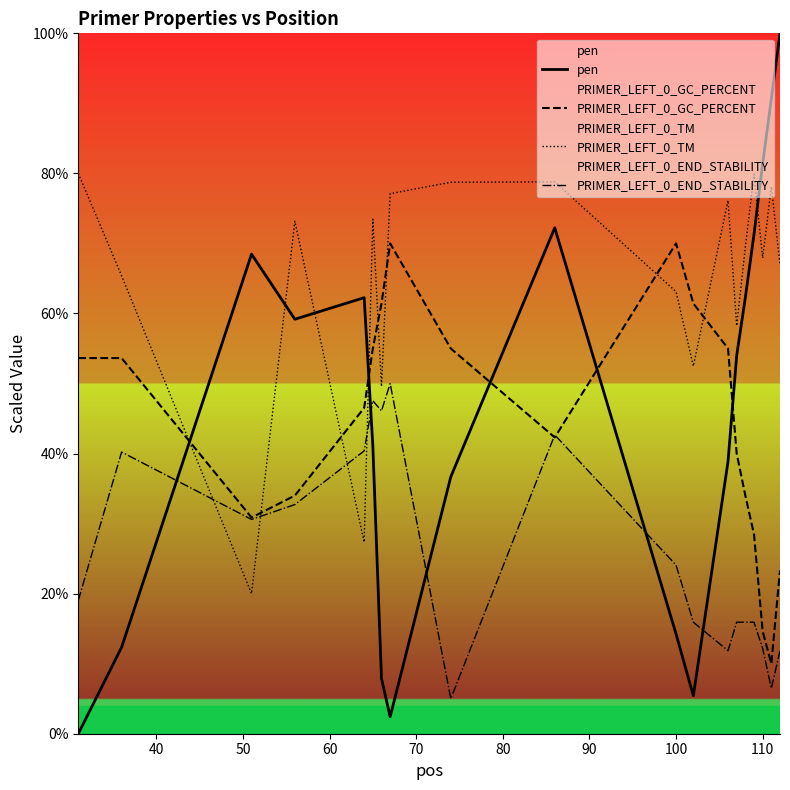

How many data points in PRIMER_LEFT_0_END_STABILITY are above 19?

10